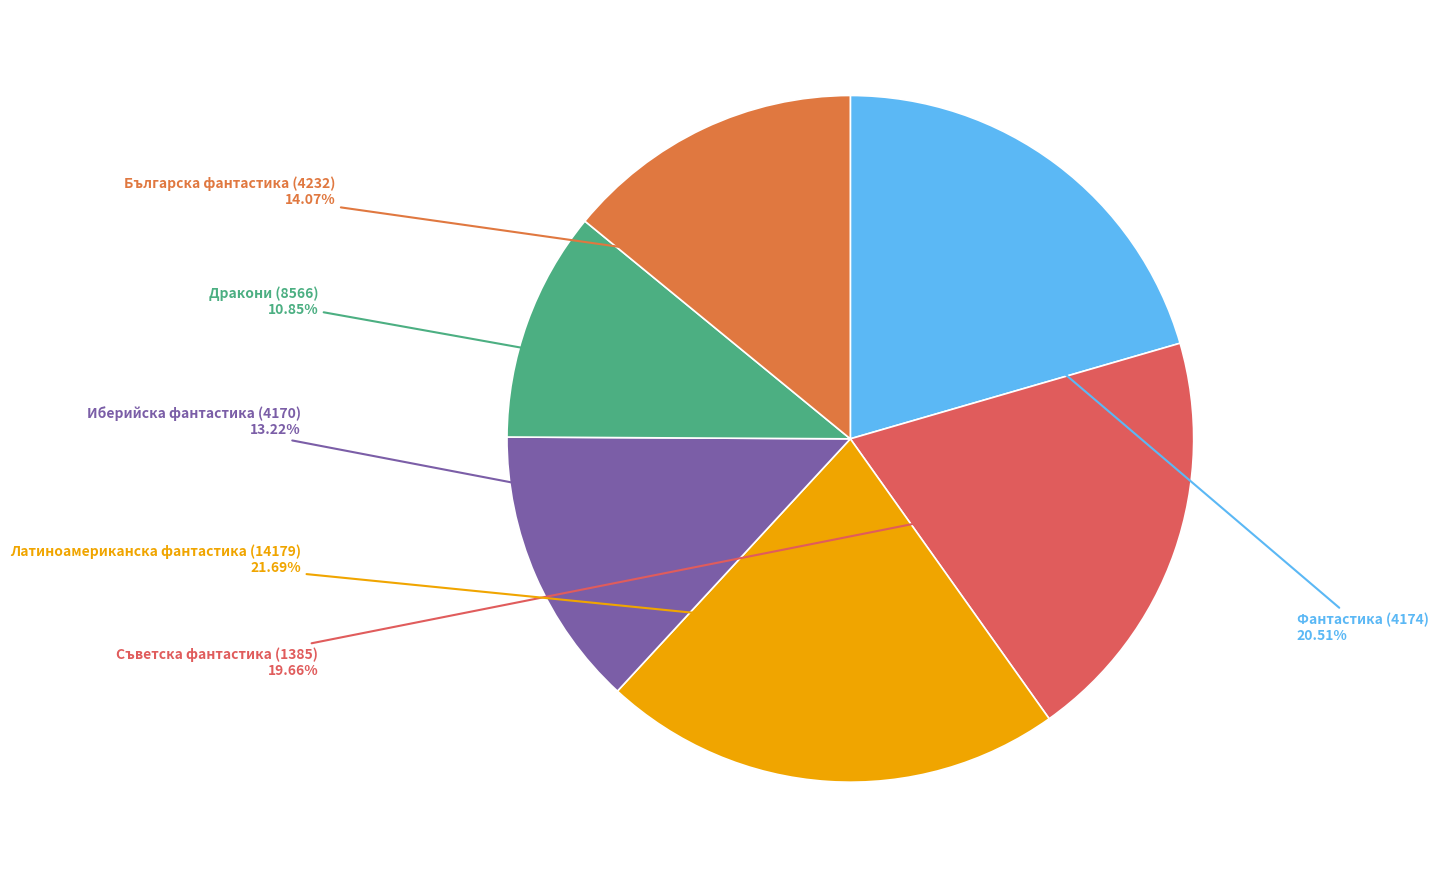

Count the number of slices in the pie.

6